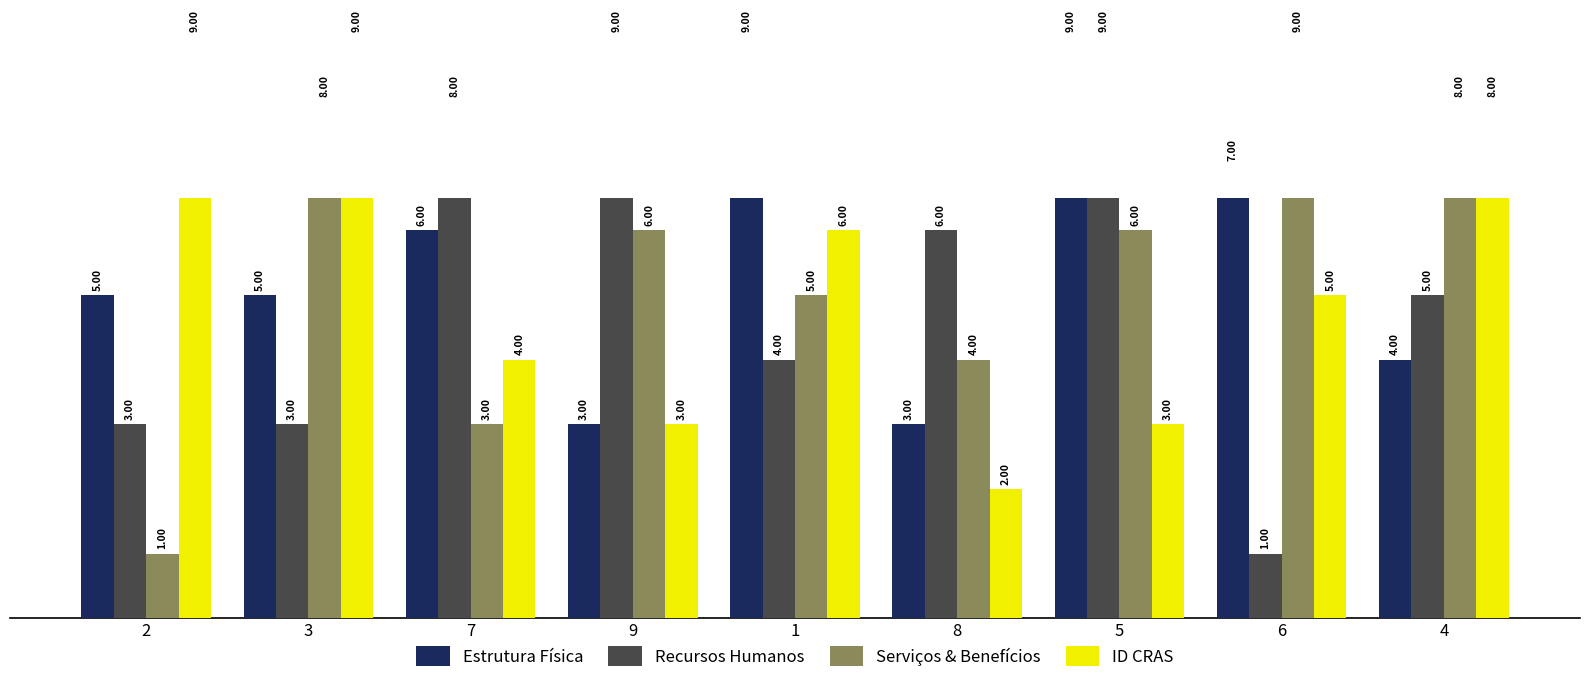

Reading left to right, what are all the values shown in this chart?

Estrutura Física: 5	5	6	3	9	3	9	7	4
Recursos Humanos: 3	3	8	9	4	6	9	1	5
Serviços & Benefícios: 1	8	3	6	5	4	6	9	8
ID CRAS: 9	9	4	3	6	2	3	5	8